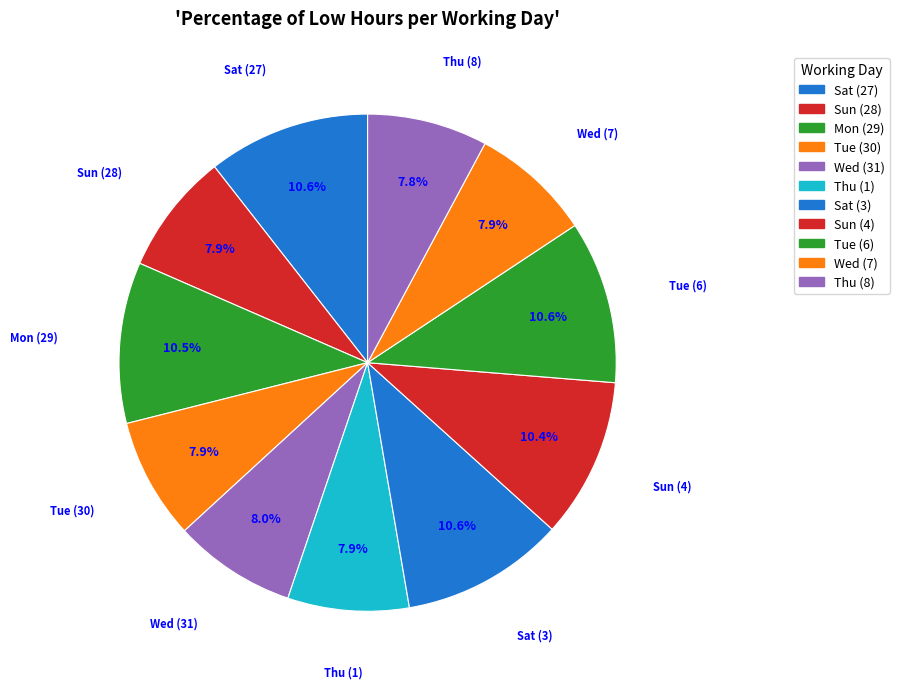

Is there any slice that represents more than half of the pie?

No